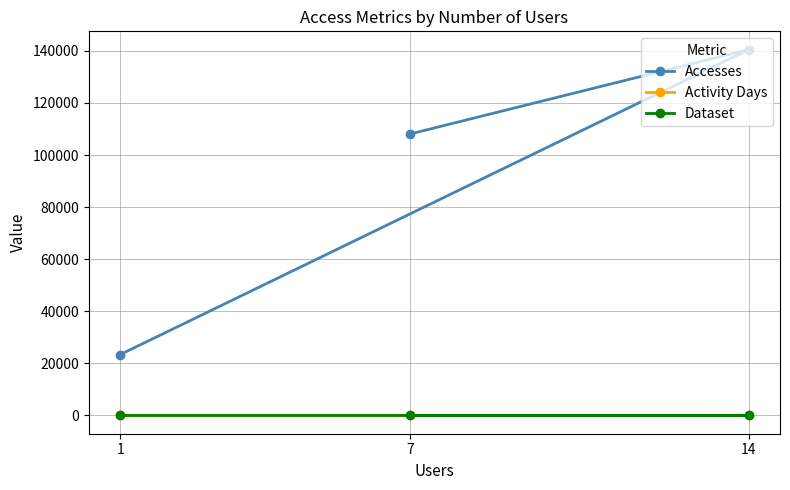

Rank the categories by Activity Days value from lowest to highest.

1, 14, 7